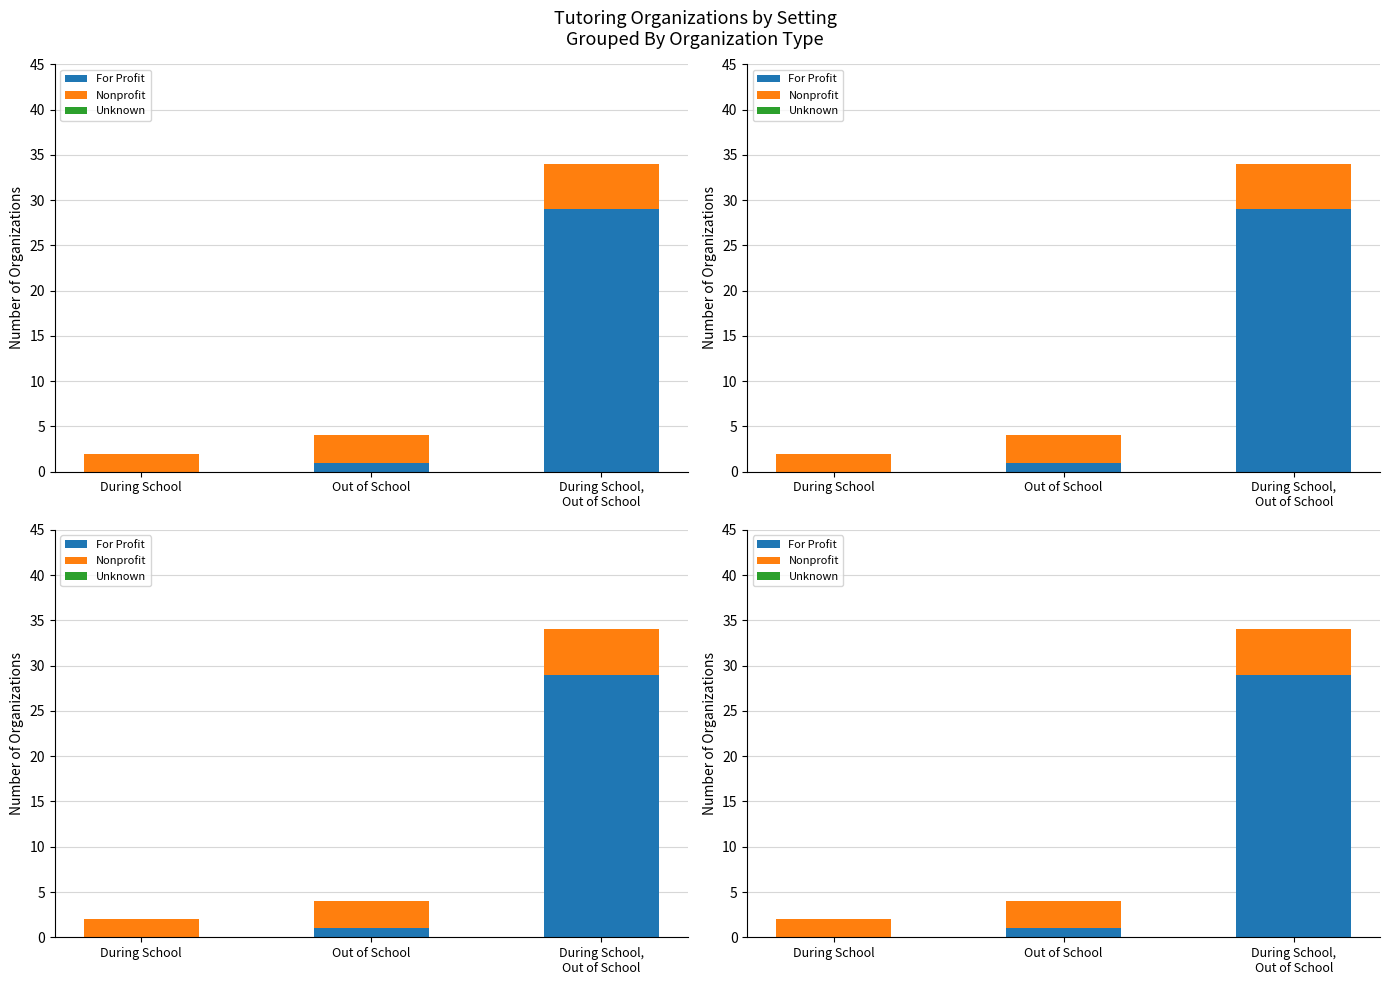

At which category is the sum across all series the highest?

During School,
Out of School